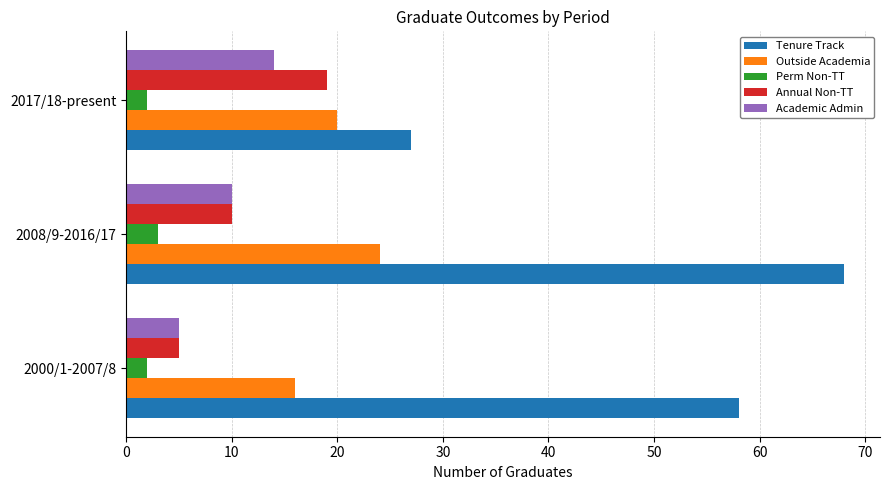

List the series in order of their peak value, highest first.

Tenure Track, Outside Academia, Annual Non-TT, Academic Admin, Perm Non-TT